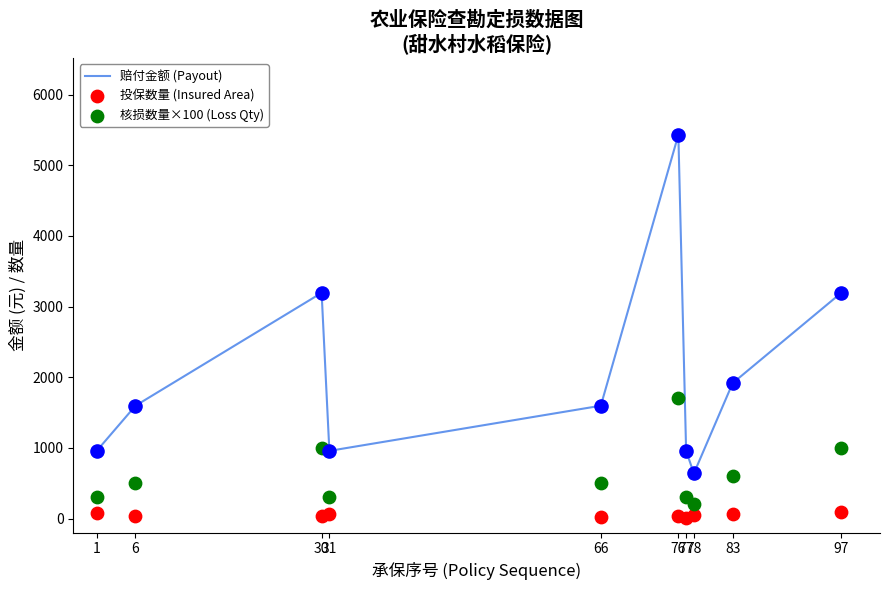

Which series reaches the minimum Y coordinate?

投保数量 (Insured Area)